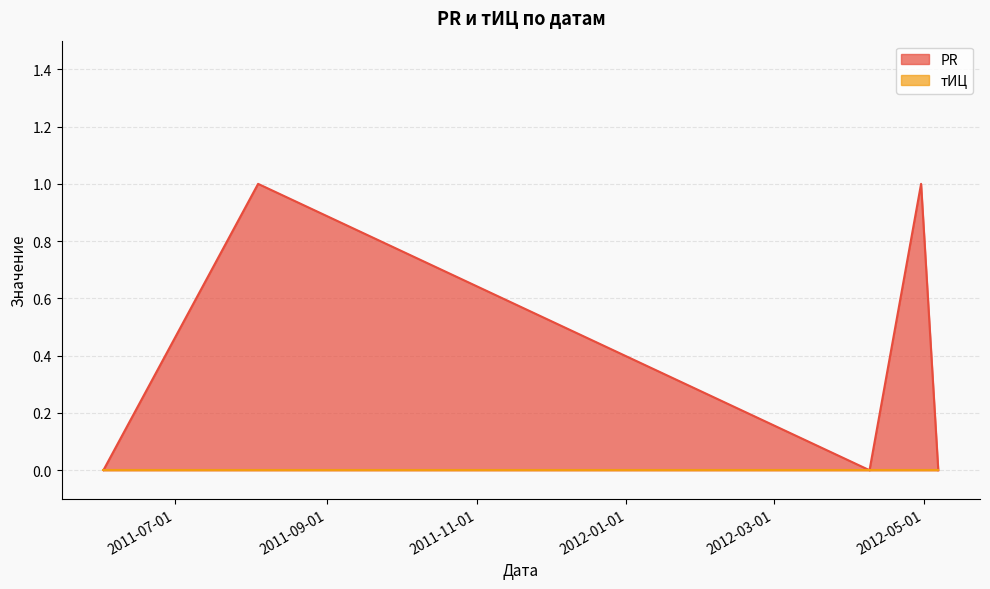

How many categories are shown in the chart?

5